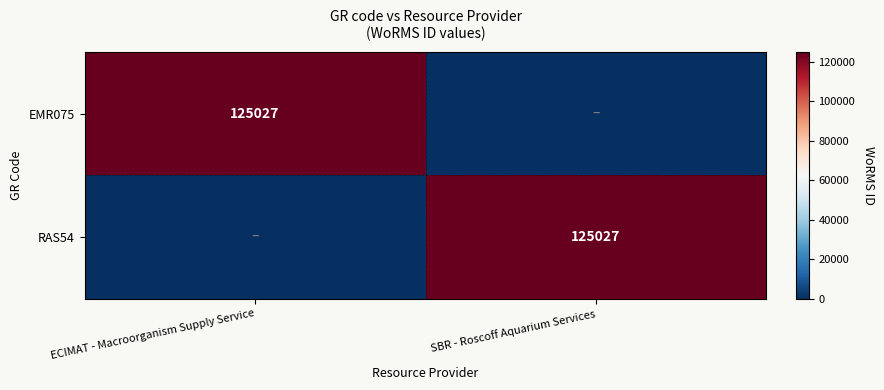

The value of RAS54 at SBR - Roscoff Aquarium Services is 125027. True or false?

True